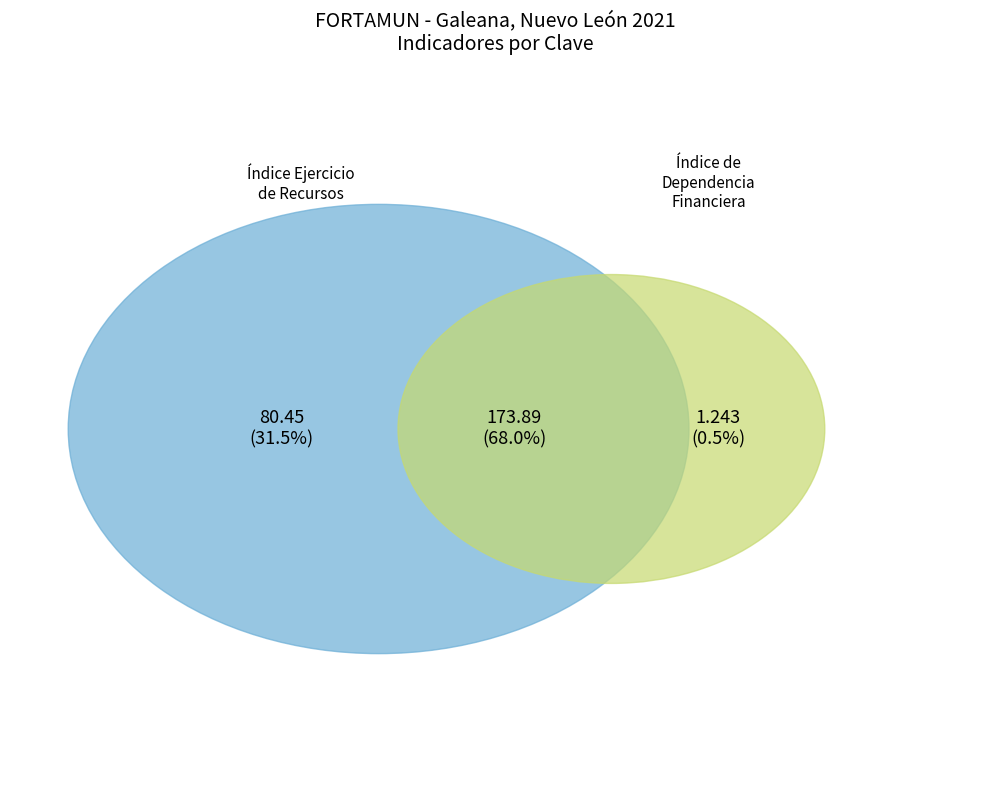

Does 167392 account for over 50% of the chart?

No